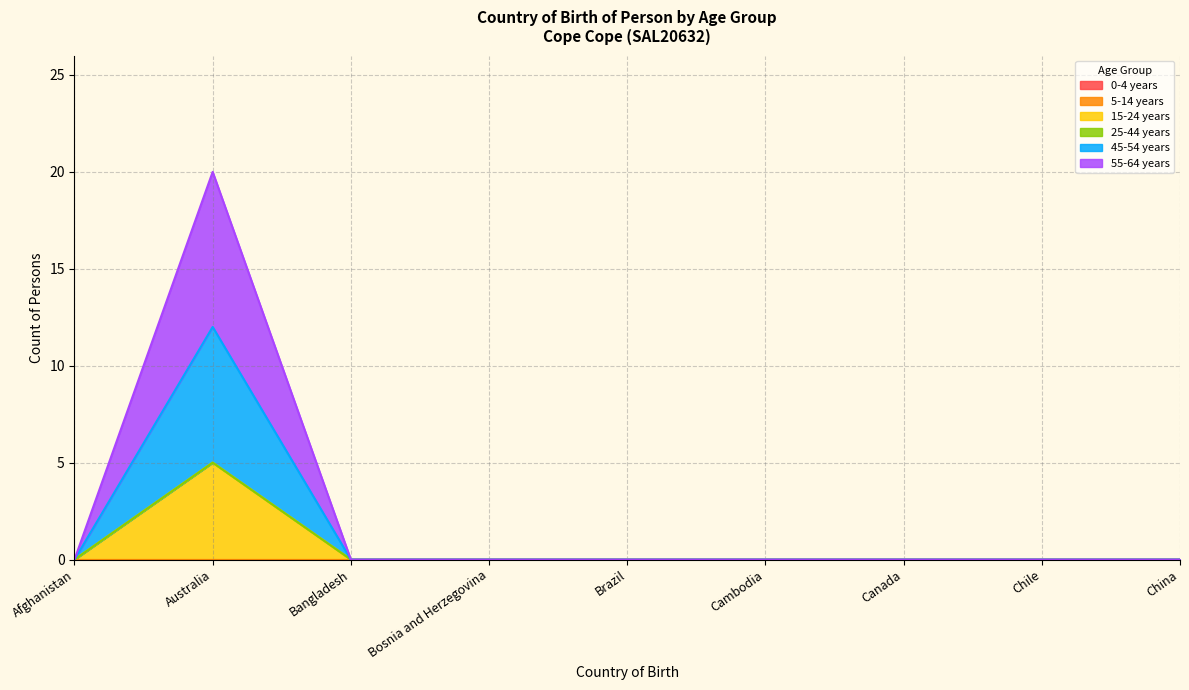

Rank the series at Afghanistan from highest to lowest value.

15-24 years, 45-54 years, 55-64 years